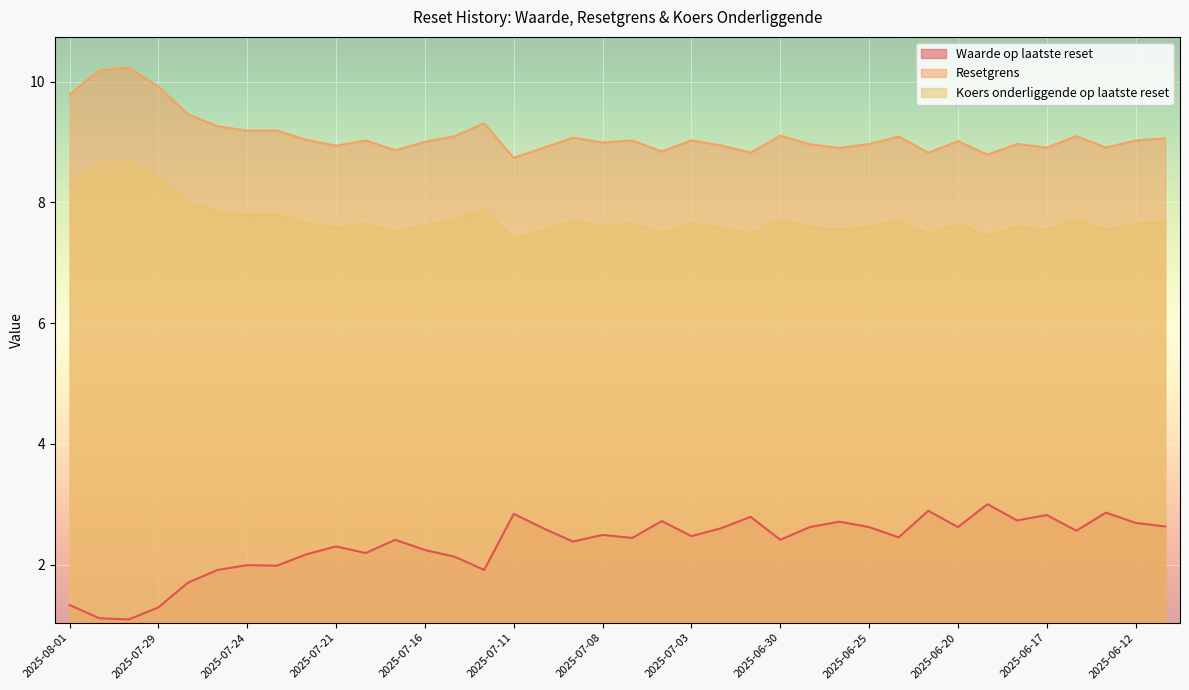

What is the approximate value of Waarde op laatste reset at 2025-07-28?

1.7